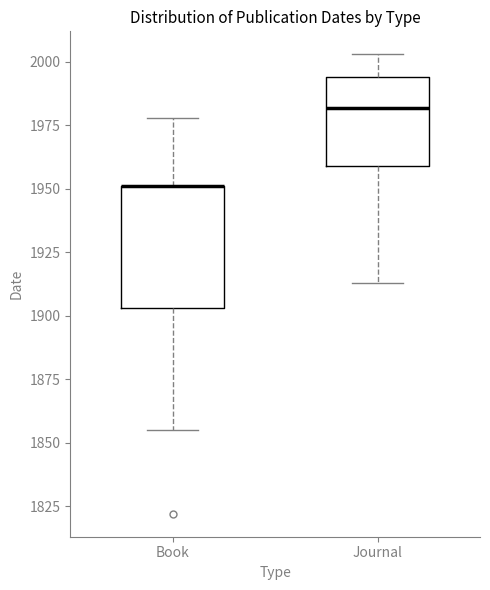

Reading left to right, transcribe this box plot: for each box, give where its median line is, the range the box spans, and where its two whiskers end, as read against the y-axis. The values are not printed on the chart, so give them approximately, as read against the axis.

Book: median 1950 (drawn on the box's upper edge), box 1905 to 1950, whiskers 1855 to 1980
Journal: median 1980, box 1960 to 1995, whiskers 1915 to 2005